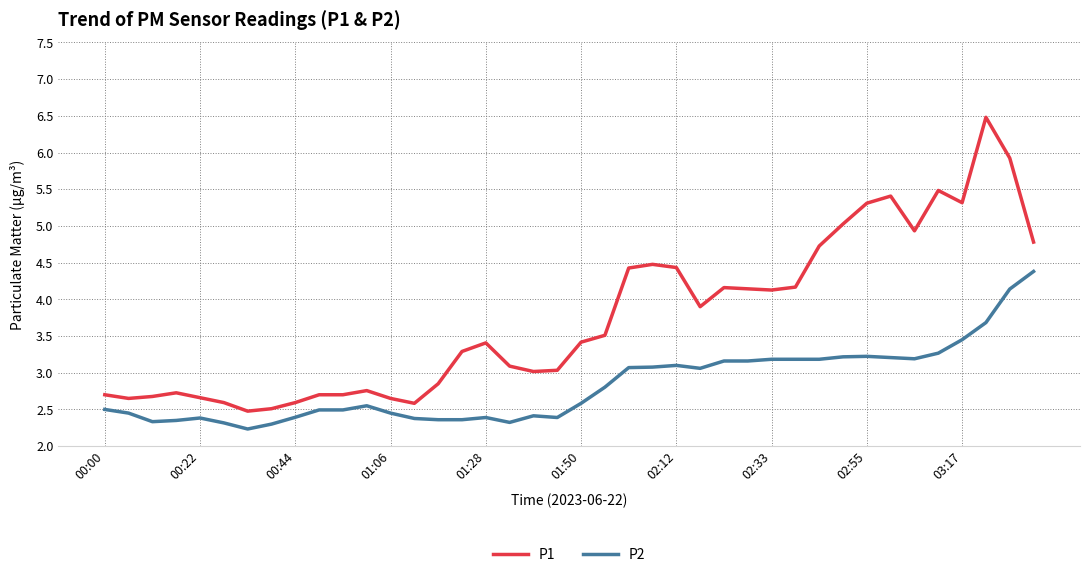

Which series has the largest total across all categories?

P1